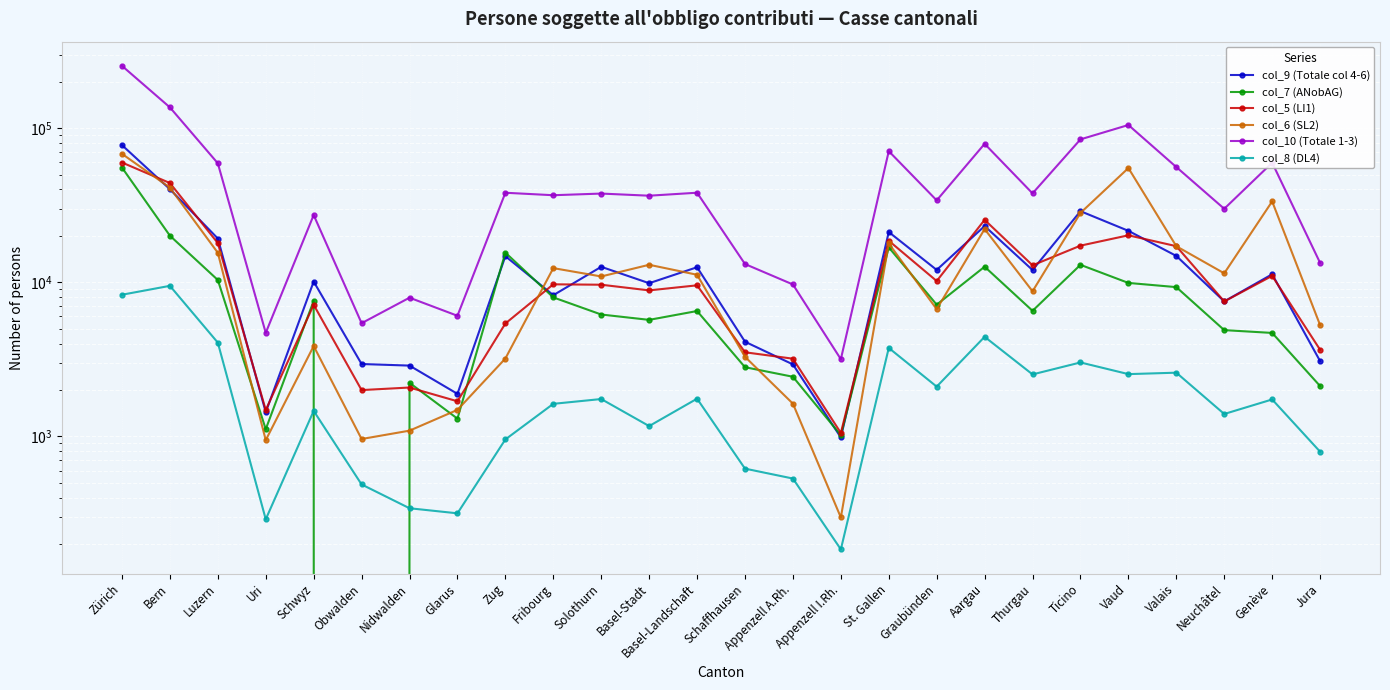

Is the value of col_5 (LI1) at Zürich greater than the value of col_8 (DL4) at Zug?

Yes